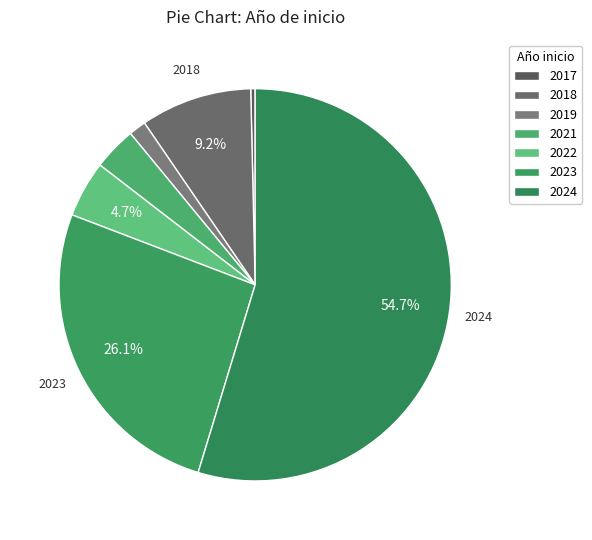

How many slices are in this pie chart?

7